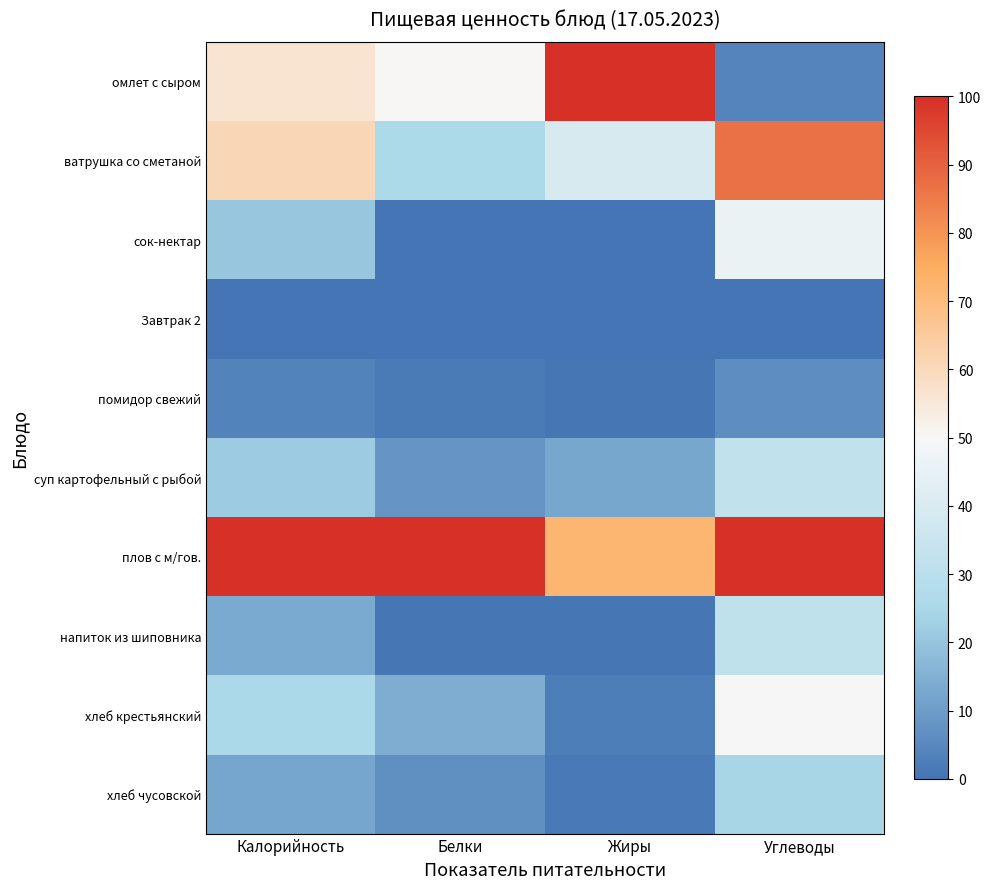

Reading left to right, transcribe all the data shown in this chart.

омлет с сыром: Калорийность=56.5	Белки=50.0	Жиры=100.0	Углеводы=4.0
ватрушка со сметаной: Калорийность=60.9	Белки=25.8	Жиры=39.3	Углеводы=86.8
сок-нектар: Калорийность=20.5	Белки=0.0	Жиры=0.0	Углеводы=46.0
Завтрак 2: Калорийность=0.0	Белки=0.0	Жиры=0.0	Углеводы=0.0
помидор свежий: Калорийность=3.6	Белки=1.8	Жиры=0.4	Углеводы=6.5
суп картофельный с рыбой: Калорийность=21.5	Белки=8.4	Жиры=12.5	Углеводы=32.6
плов с м/гов.: Калорийность=100.0	Белки=100.0	Жиры=71.9	Углеводы=100.0
напиток из шиповника: Калорийность=13.6	Белки=0.7	Жиры=0.4	Углеводы=32.0
хлеб крестьянский: Калорийность=25.5	Белки=14.1	Жиры=2.7	Углеводы=49.8
хлеб чусовской: Калорийность=12.1	Белки=6.7	Жиры=1.5	Углеводы=24.5